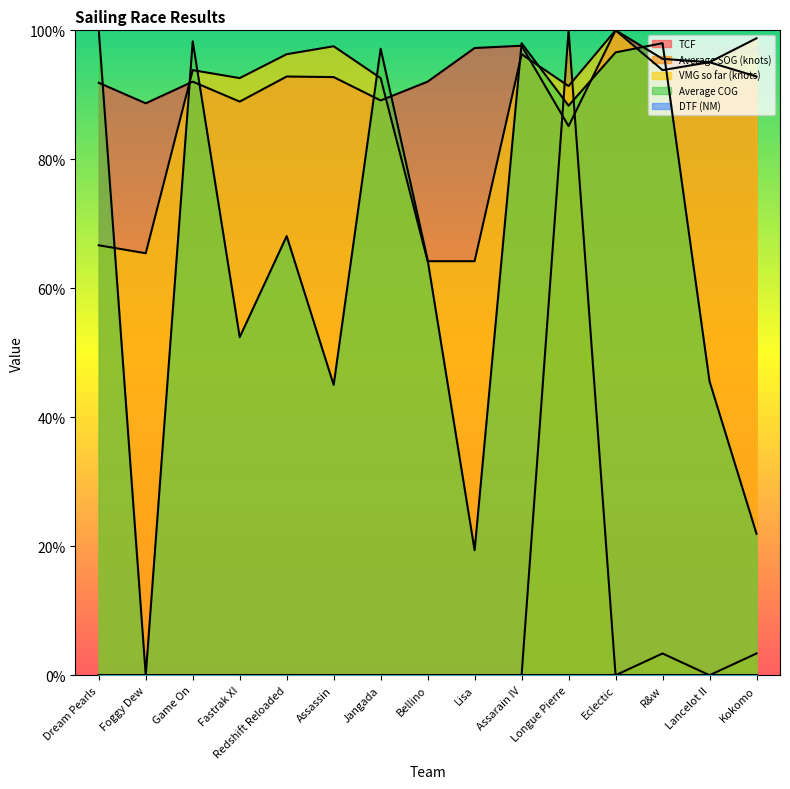

How many interior local peaks does the VMG so far (knots) series have?

4